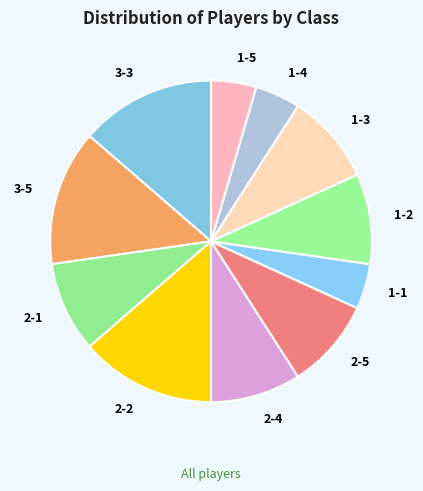

Which has a higher value, 2-2 or 2-1?

2-2